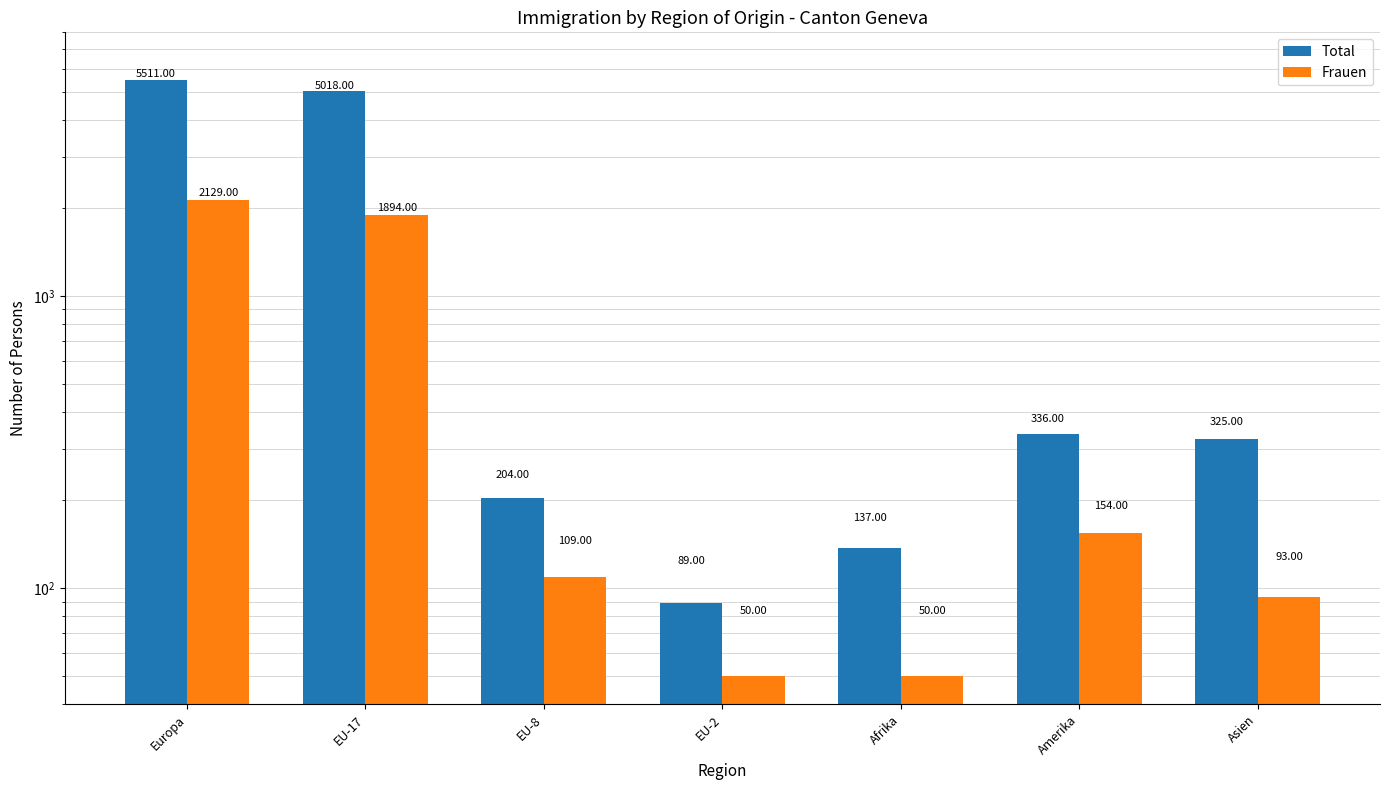

What is the label of the 5th bar from the right?

EU-8